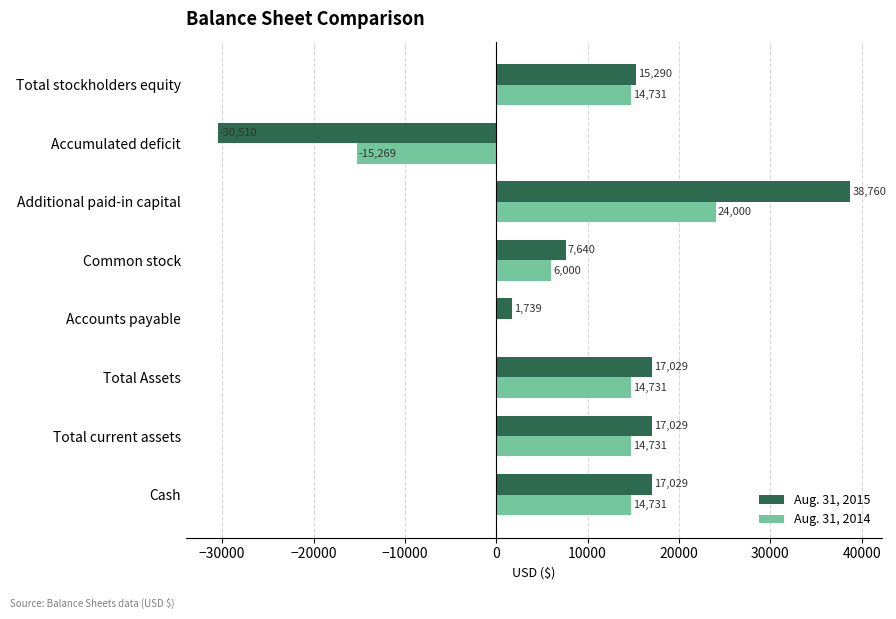

At which category is the sum across all series the highest?

Additional paid-in capital